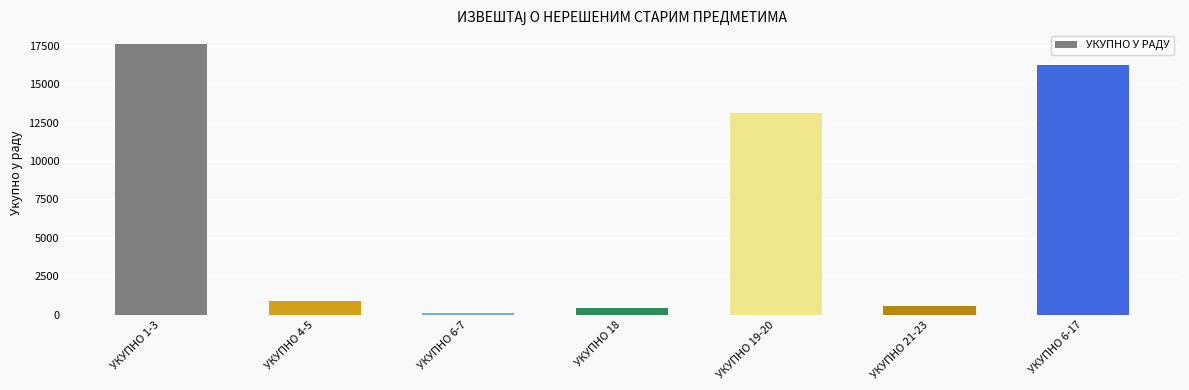

Which category has the lowest value across all series?

УКУПНО 6-7